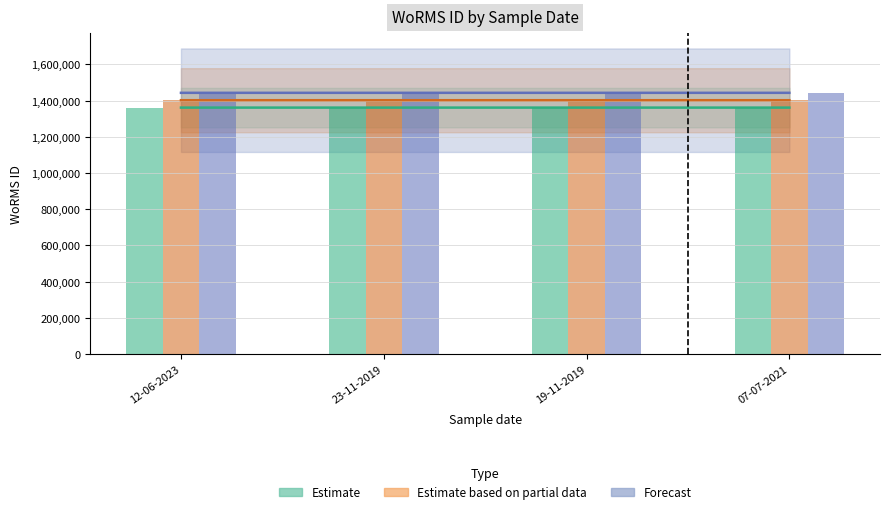

How many Forecast values are between 1442826 and 1442827?

3